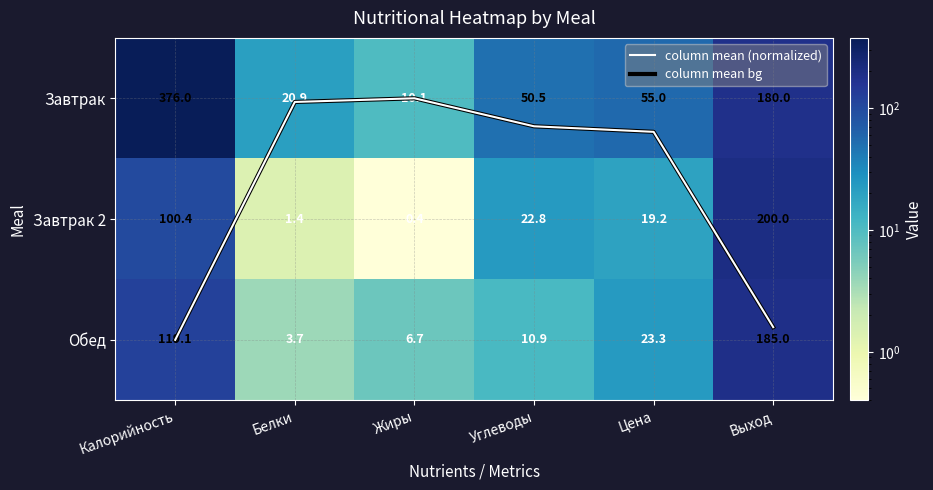

What is the sum of all column mean bg values?

4.4